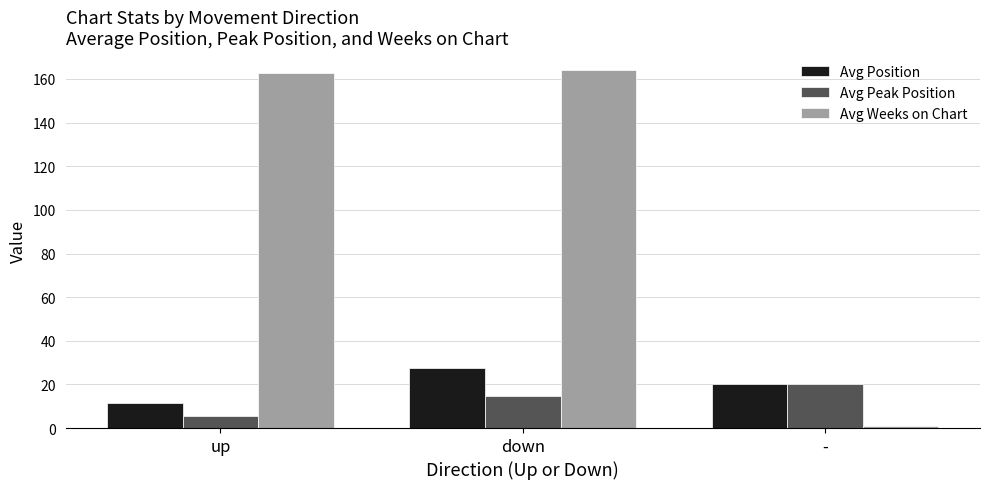

Between up and down, which series saw the biggest shift?

Avg Position